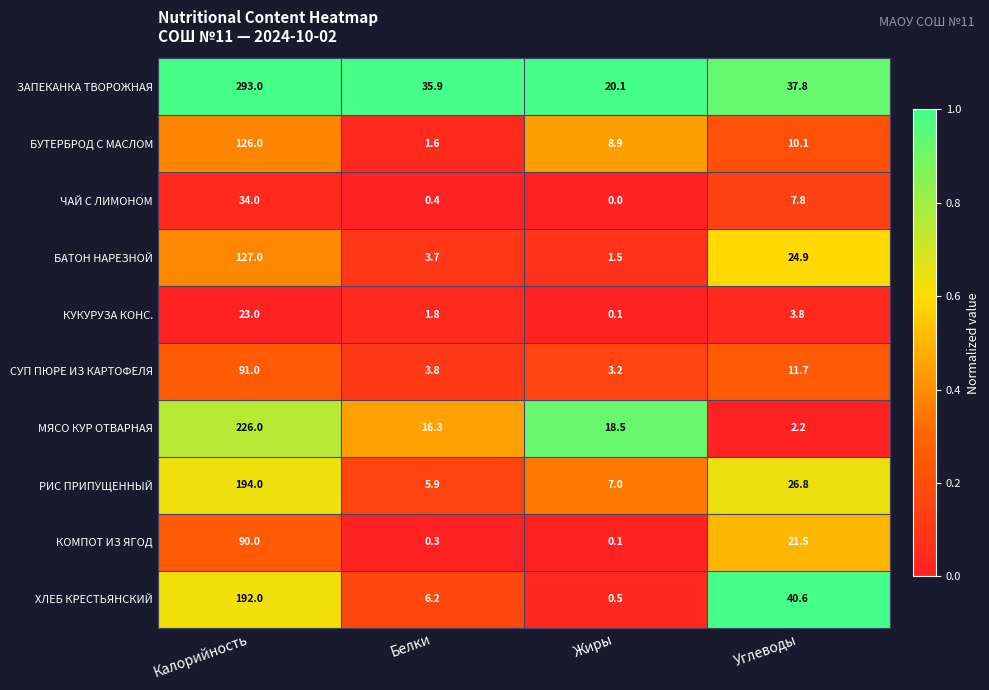

Is it true that БУТЕРБРОД С МАСЛОМ equals 126.0 at Калорийность?

True